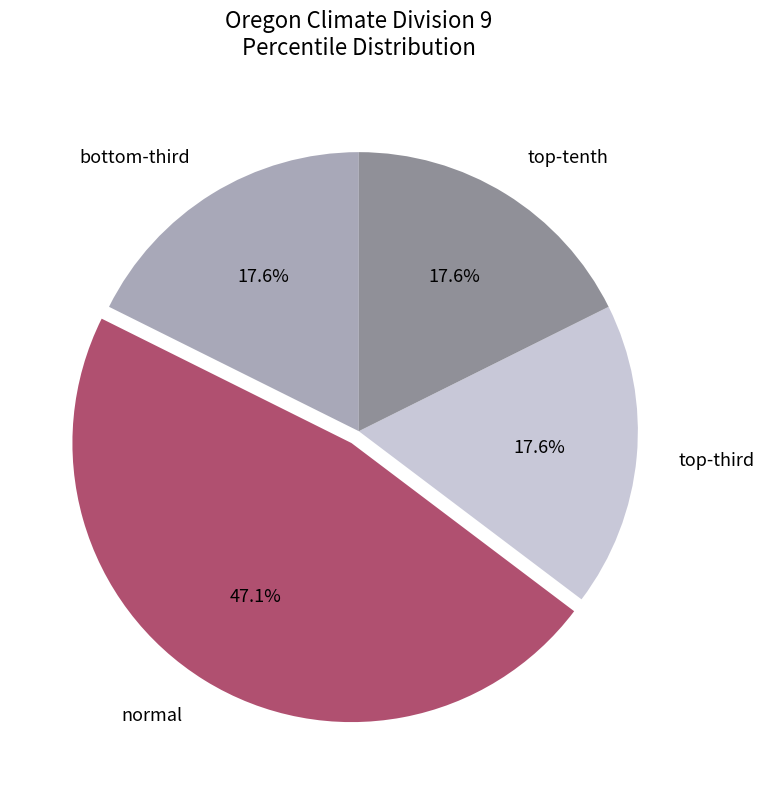

Does normal account for over 50% of the chart?

No